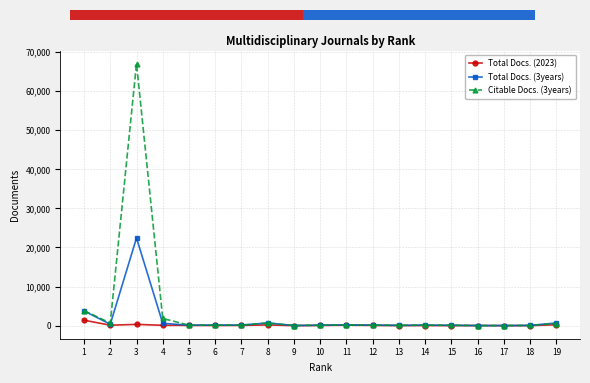

What is the total value across all series at 2?

1122